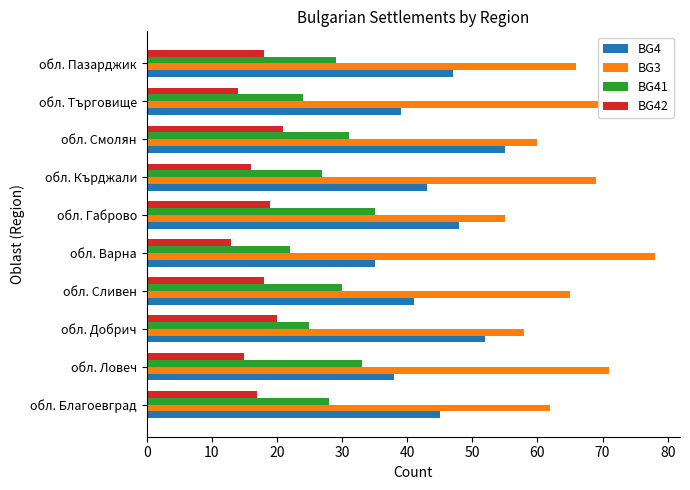

What is the minimum value shown in the chart?

13